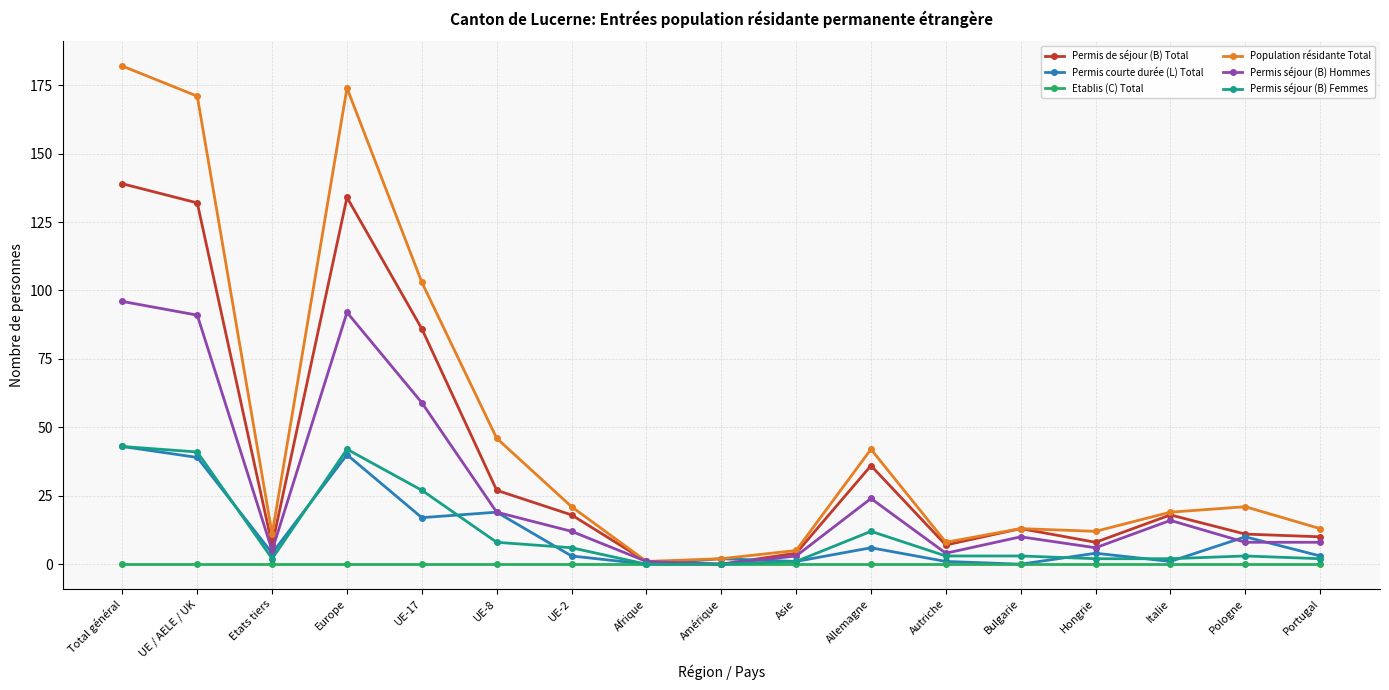

In Permis de séjour (B) Total, how many points are lower than both neighbors (excluding endpoints)?

4